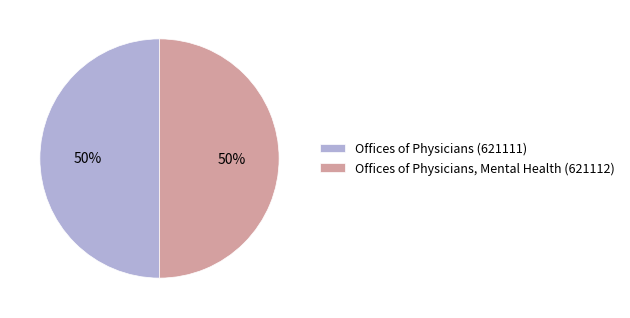

The Offices of Physicians, Mental Health (621112) slice represents 50% of the pie. True or false?

True